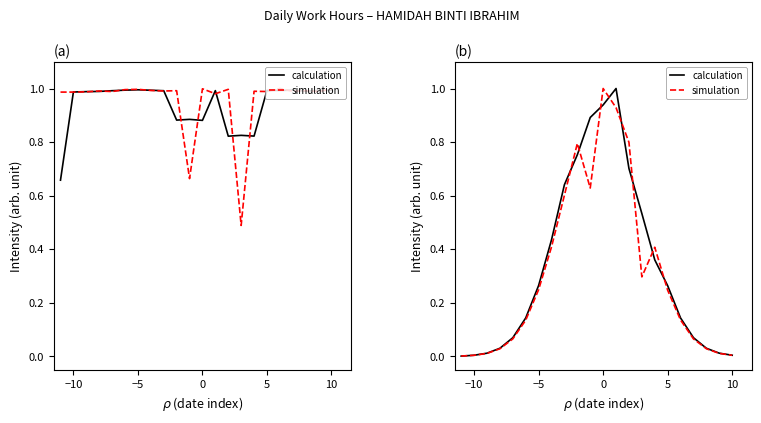

How many intersections are there between calculation and simulation?

9